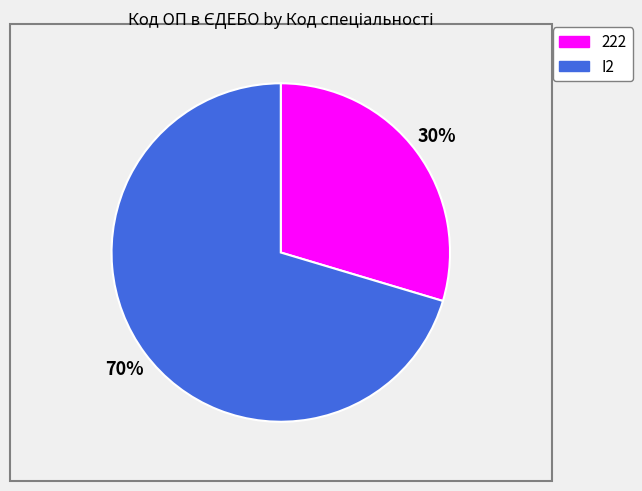

To the nearest percent, what is the average slice percentage?

50%